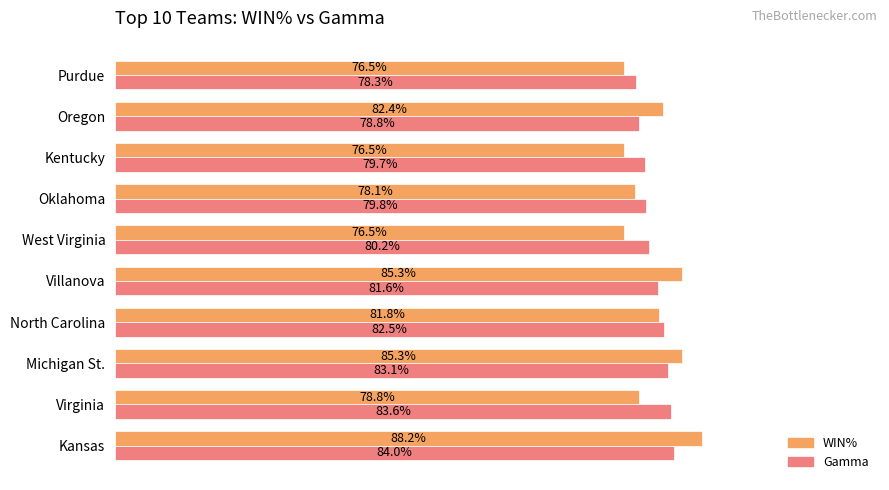

What are all the series names shown in the legend?

WIN%, Gamma